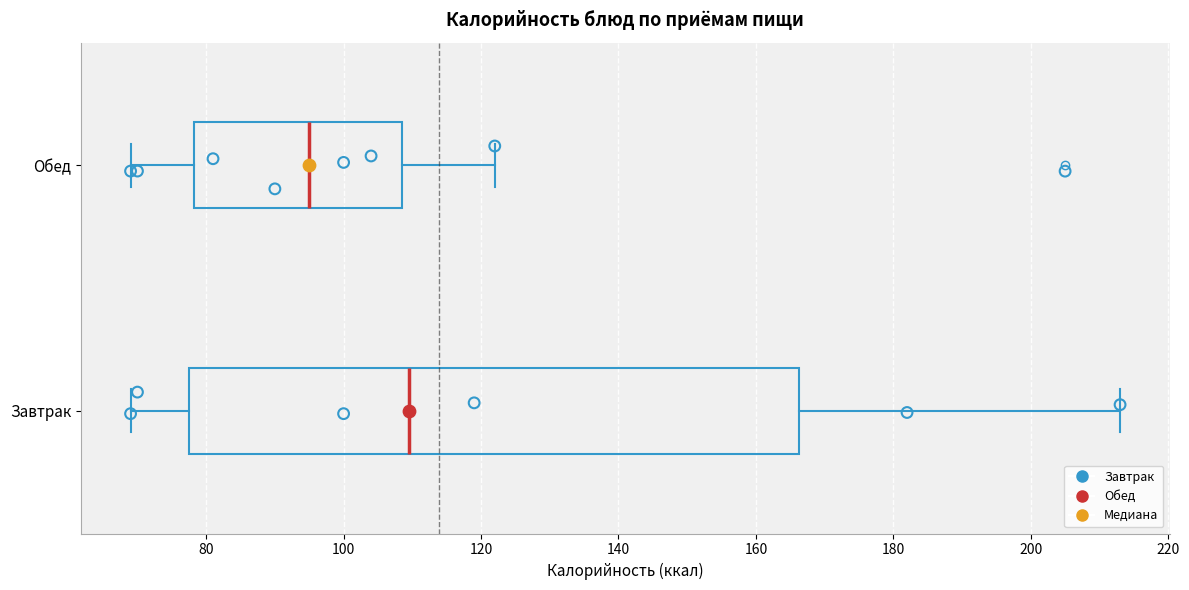

Where is the left edge of the box for Обед on the x-axis? The values are not printed on the chart, so give them approximately, as read against the axis.

78